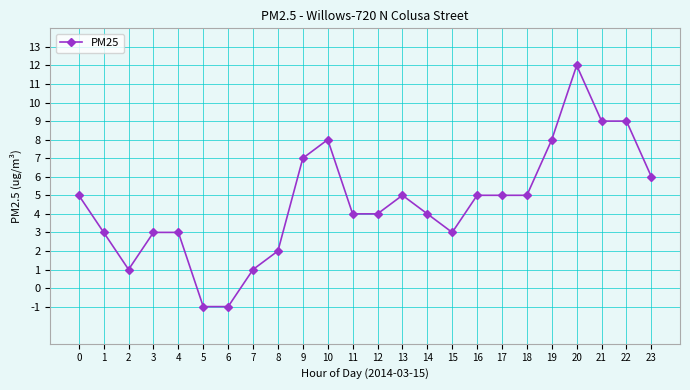

Is it true that the value at 9 is 11?

False